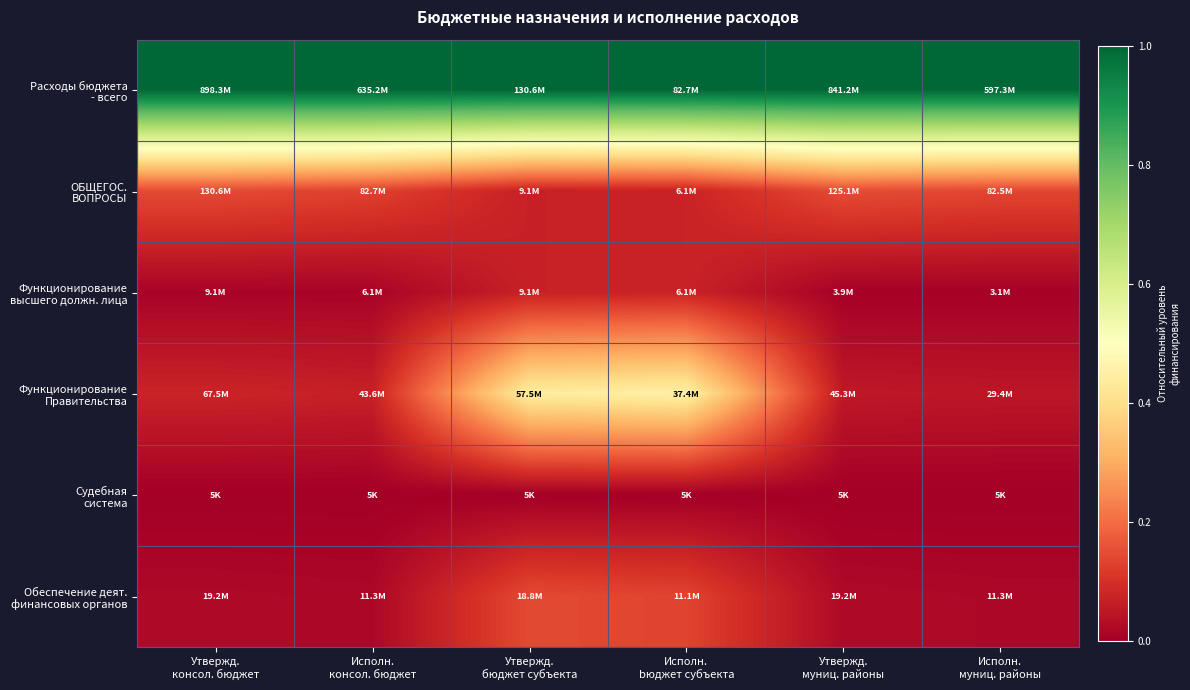

How many distinct data groups are displayed?

6